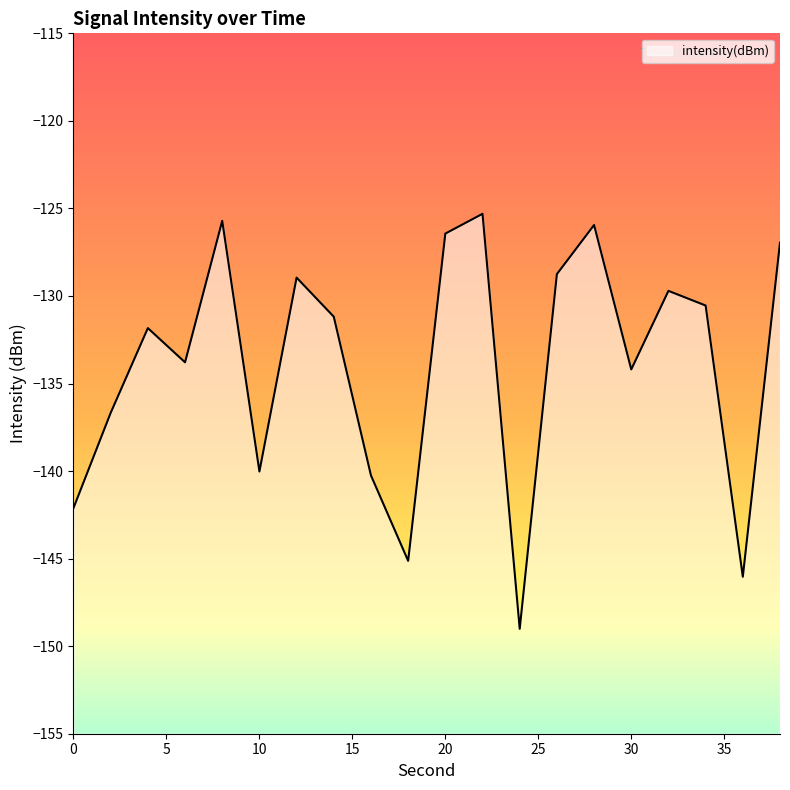

Reading left to right, list all the values displayed in this chart.

0=-142.1	2=-136.7	4=-131.8	6=-133.8	8=-125.7	10=-140.0	12=-129.0	14=-131.2	16=-140.2	18=-145.1	20=-126.4	22=-125.3	24=-149.0	26=-128.8	28=-125.9	30=-134.2	32=-129.7	34=-130.5	36=-146.0	38=-127.0